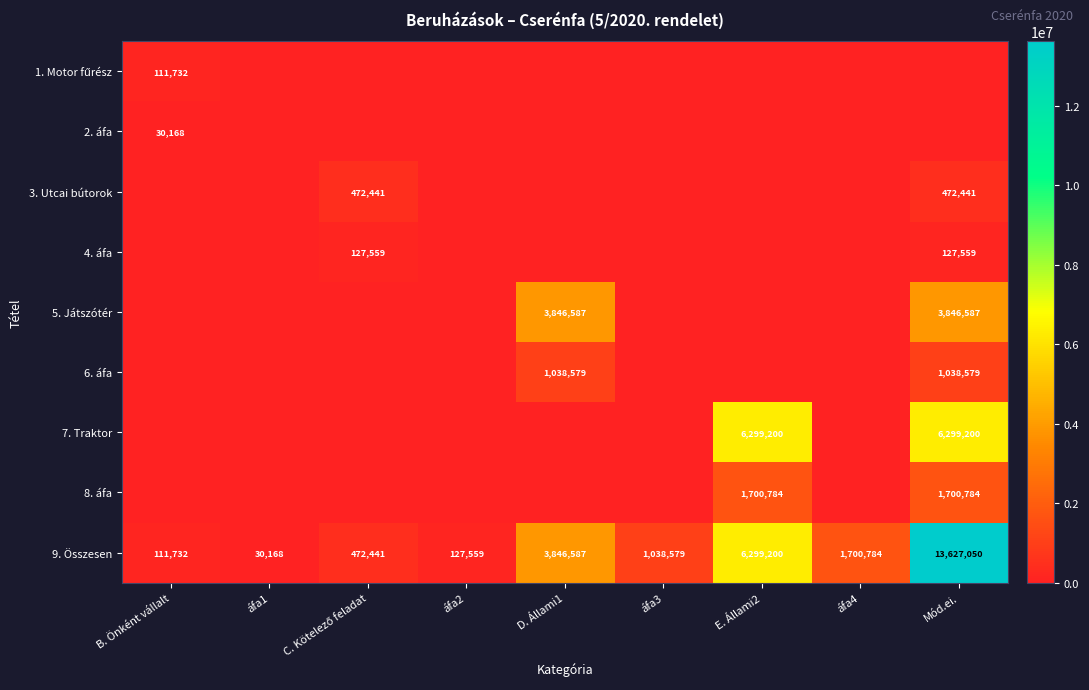

At how many categories does at least one series exceed 11375426?

1